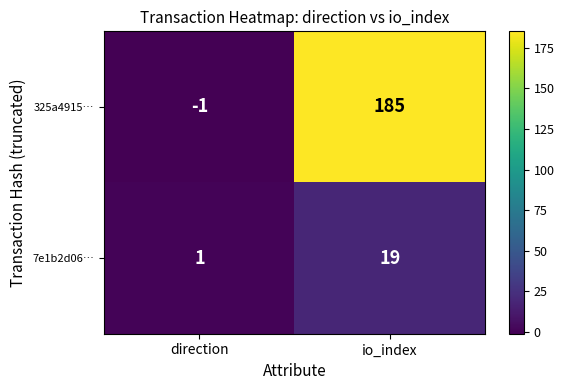

Which label corresponds to the smallest value in the chart?

direction